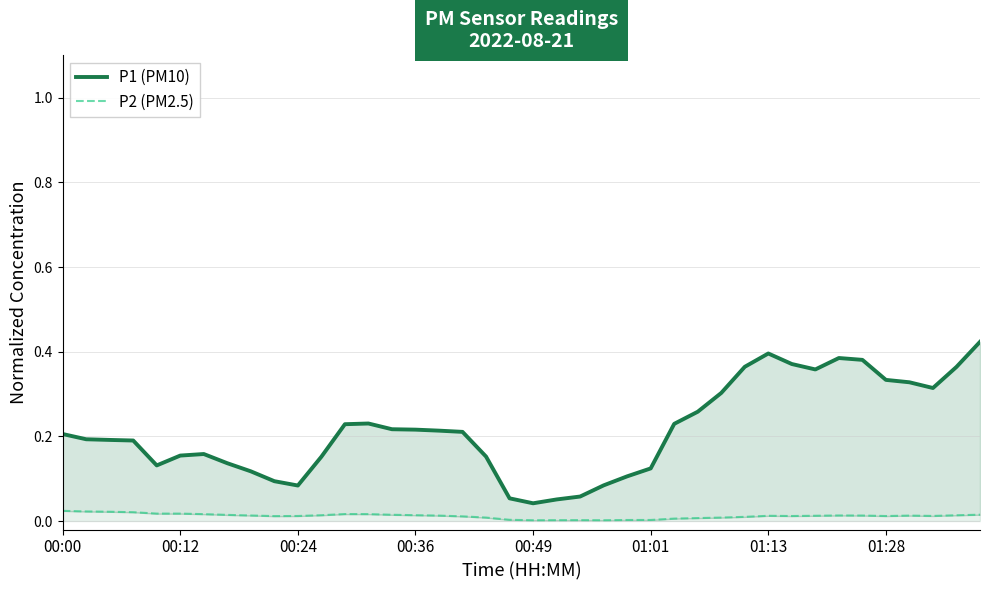

List the series in order of their peak value, lowest first.

P2 (PM2.5), P1 (PM10)